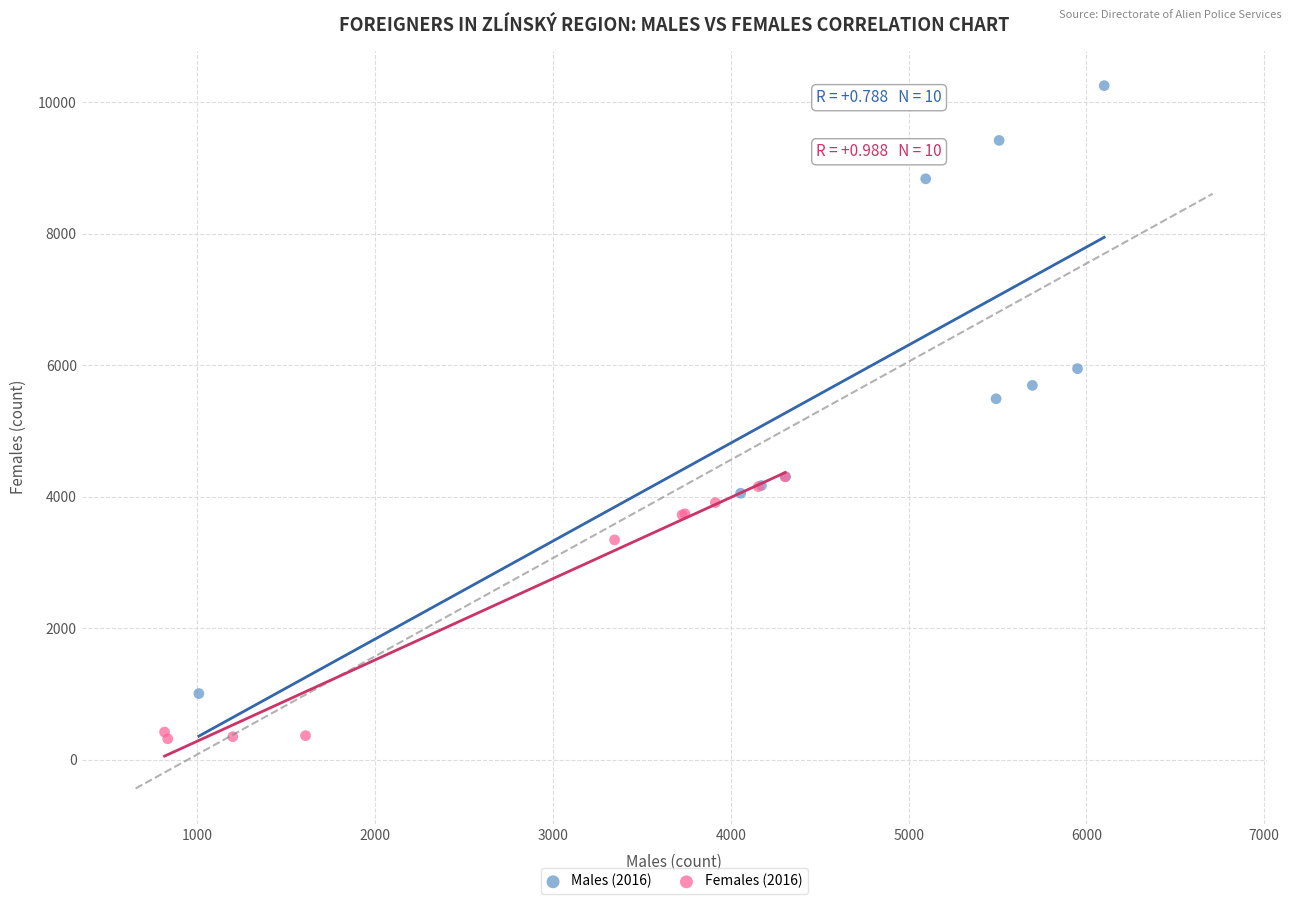

Which series has the largest Y range (max minus min)?

Males (2016)